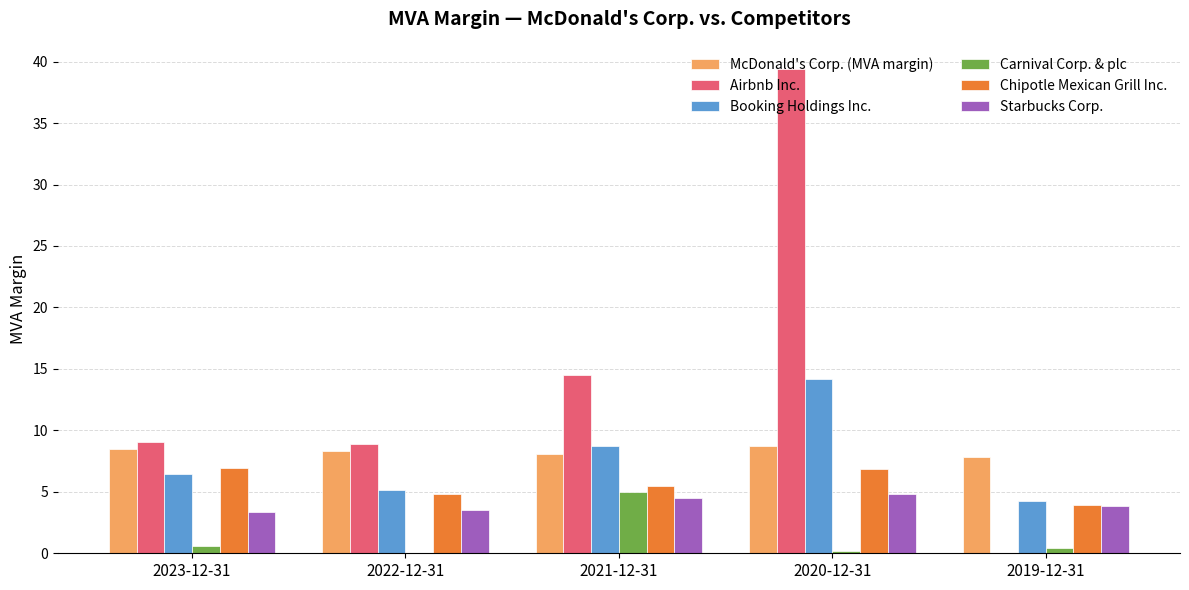

What is the difference between the Airbnb Inc. values at 2022-12-31 and 2023-12-31?

0.1